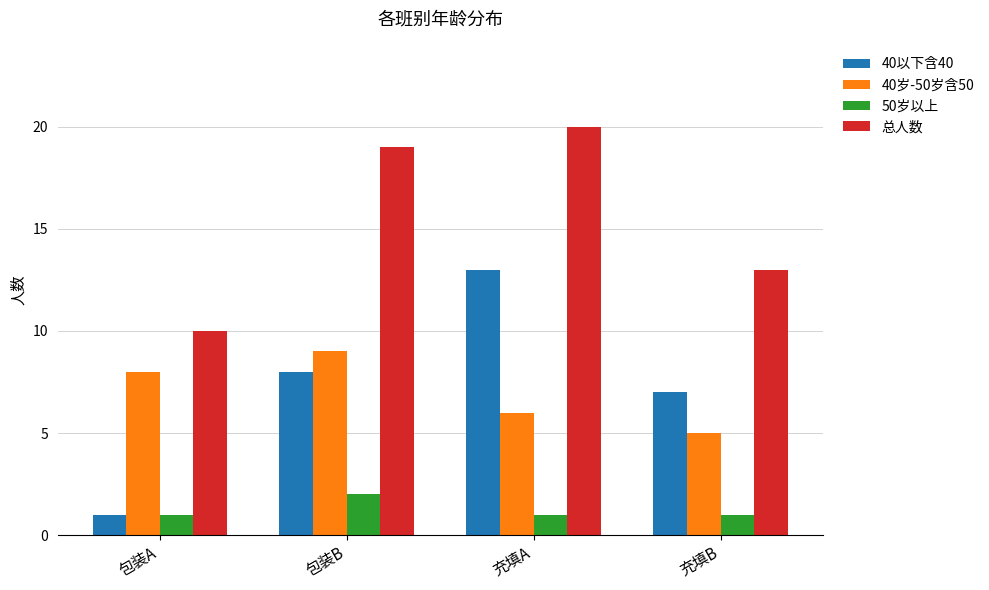

What is the approximate value of 50岁以上 at 包装B?

2